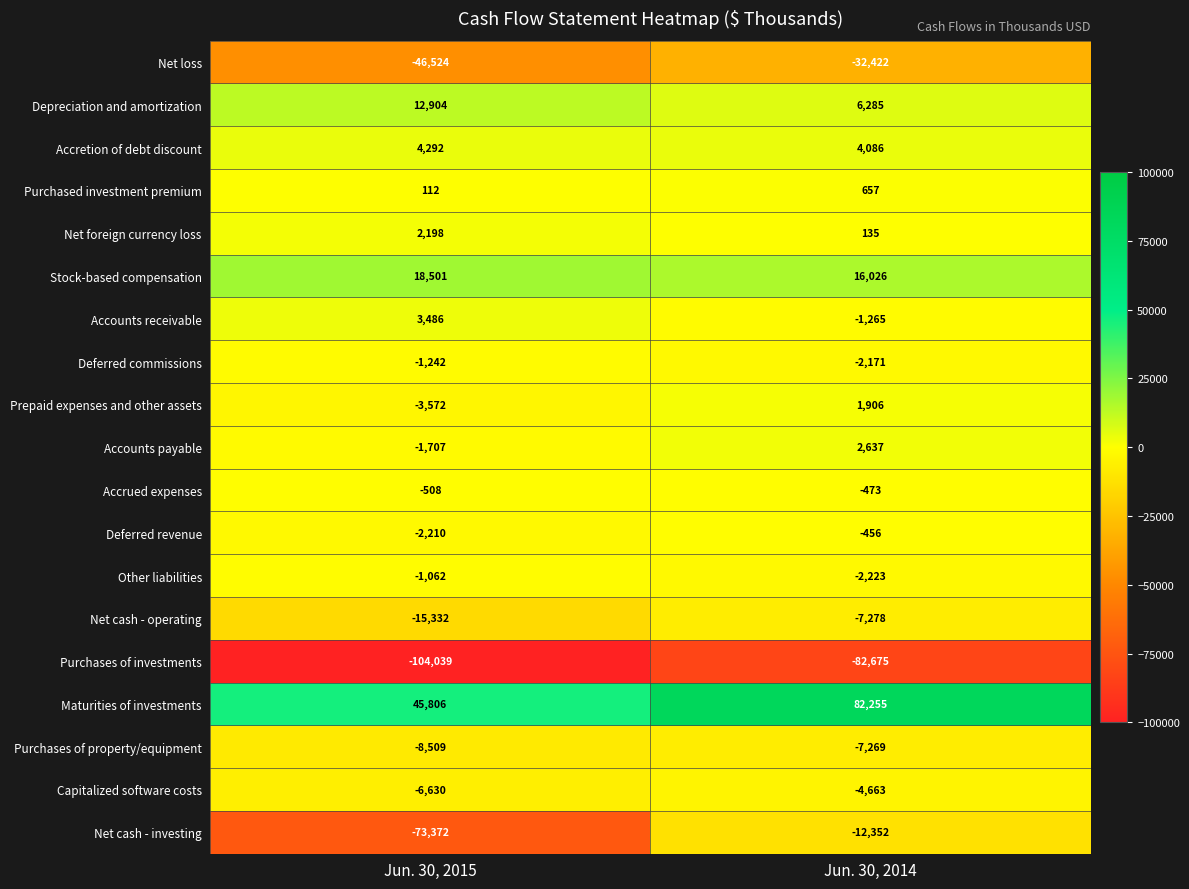

Rank the series at Jun. 30, 2014 from highest to lowest value.

Maturities of investments, Stock-based compensation, Depreciation and amortization, Accretion of debt discount, Accounts payable, Prepaid expenses and other assets, Purchased investment premium, Net foreign currency loss, Deferred revenue, Accrued expenses, Accounts receivable, Deferred commissions, Other liabilities, Capitalized software costs, Purchases of property/equipment, Net cash - operating, Net cash - investing, Net loss, Purchases of investments